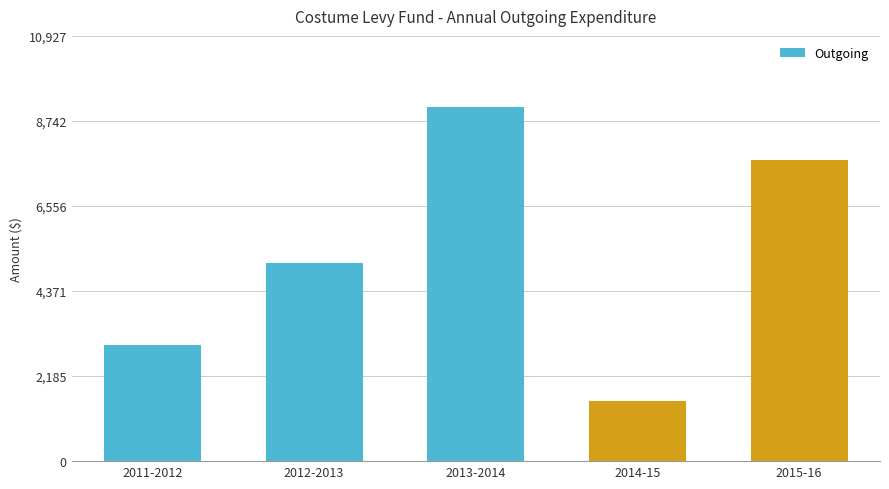

Reading left to right, extract all data points from this chart.

2011-2012=2995.8	2012-2013=5080.9	2013-2014=9106.6	2014-15=1543.3	2015-16=7739.9